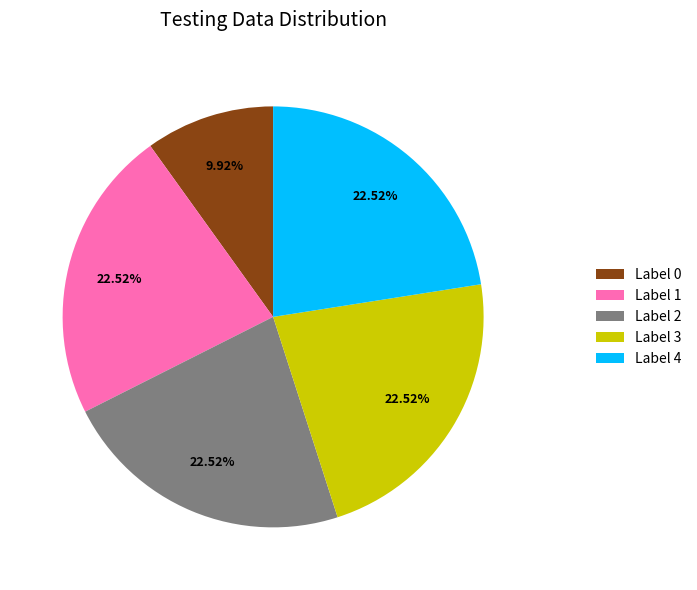

Count the number of slices in the pie.

5